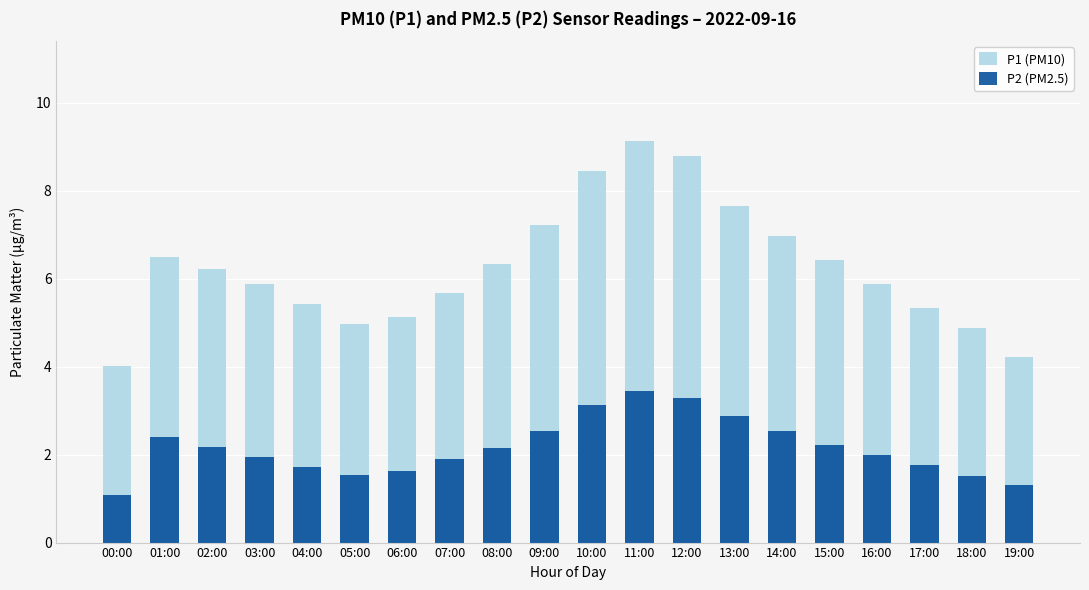

Between 05:00 and 10:00, which is larger?

10:00